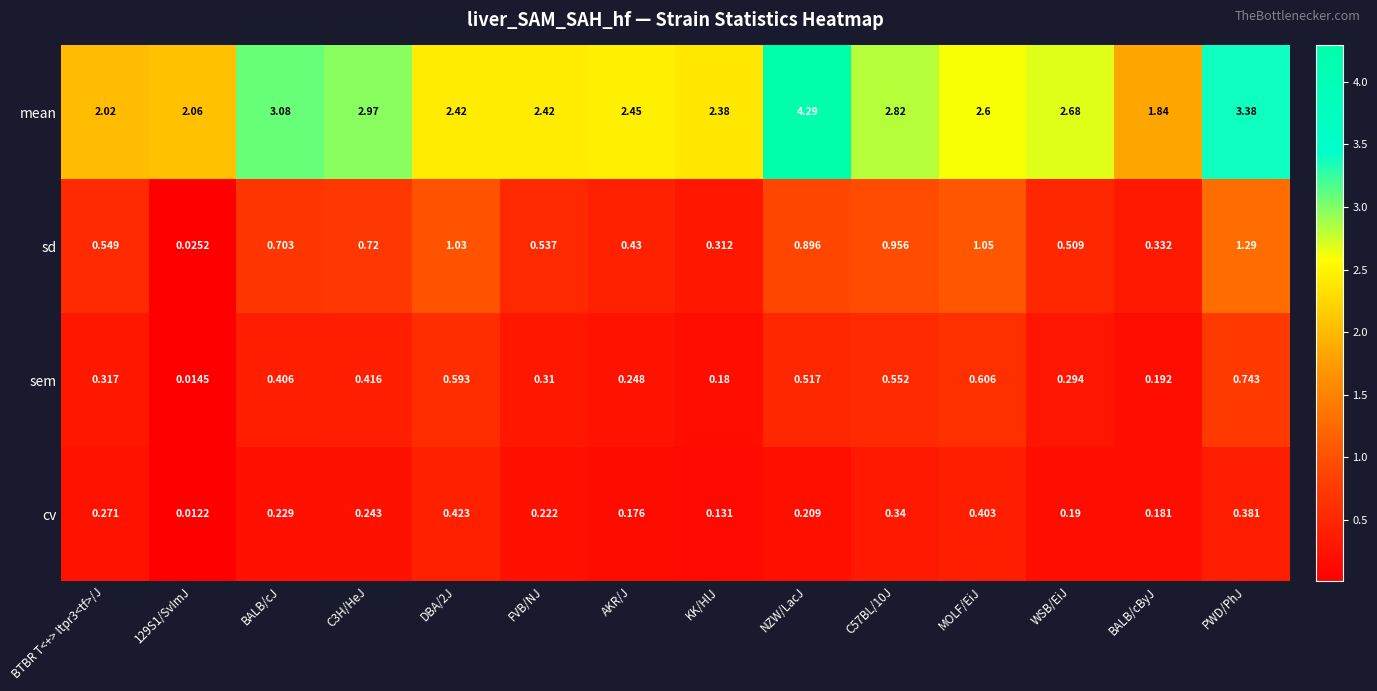

Which series has the largest range (max minus min)?

mean